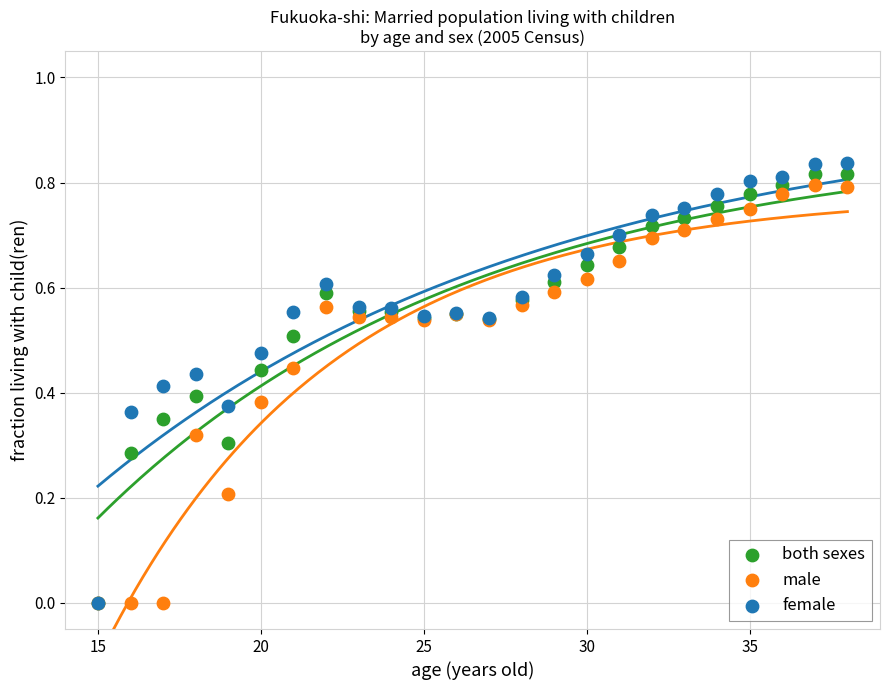

Which series contains the highest Y value?

female